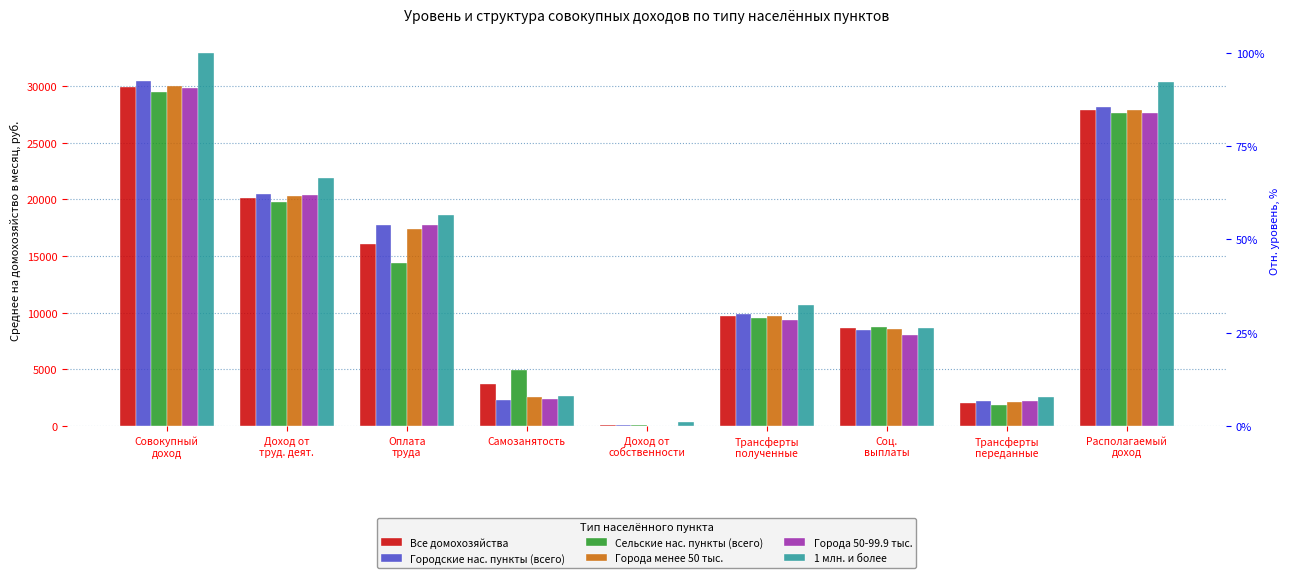

Does the chart contain stacked bars?

No